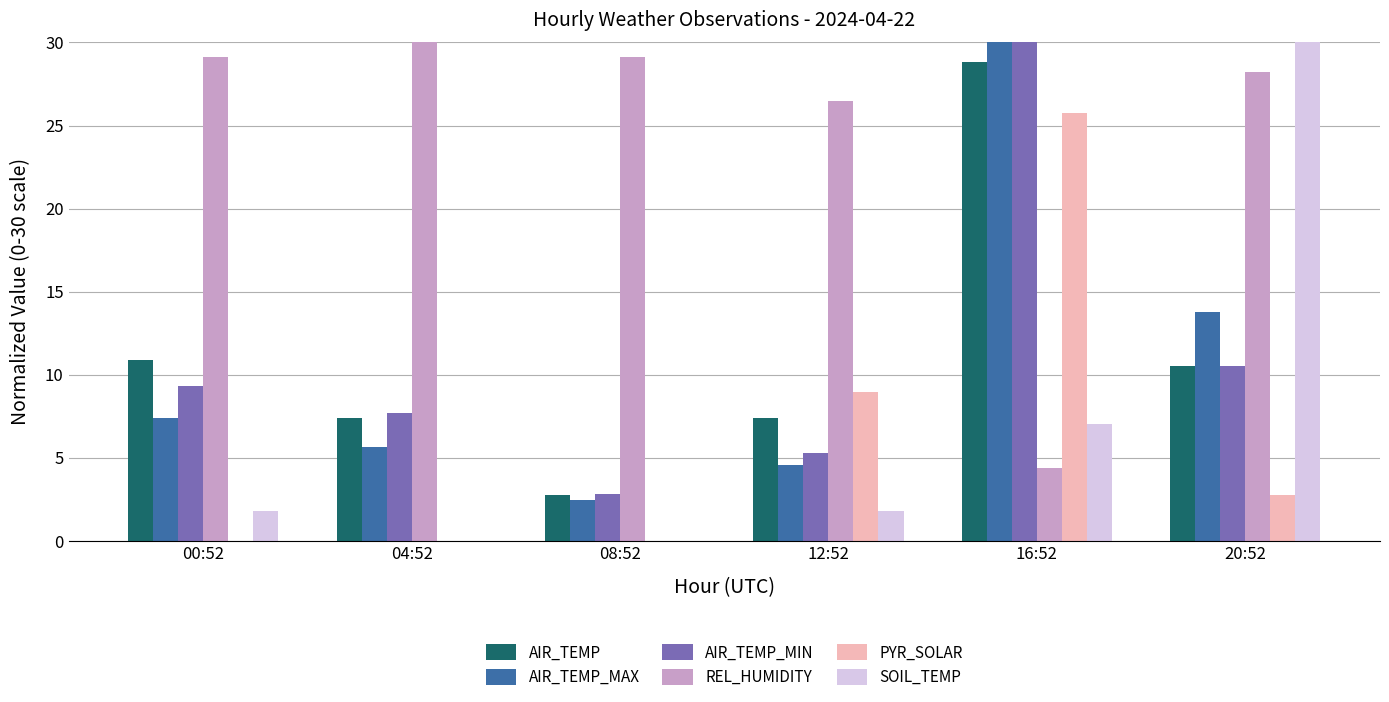

Reading left to right, extract all data points from this chart.

AIR_TEMP: 10.9	7.4	2.7	7.4	28.8	10.5
AIR_TEMP_MAX: 7.4	5.6	2.5	4.6	30.0	13.8
AIR_TEMP_MIN: 9.3	7.7	2.8	5.3	30.0	10.5
REL_HUMIDITY: 29.1	30.0	29.1	26.5	4.4	28.2
PYR_SOLAR: 0.0	0.0	0.0	8.9	25.8	2.8
SOIL_TEMP: 1.8	0.0	0.0	1.8	7.1	30.0